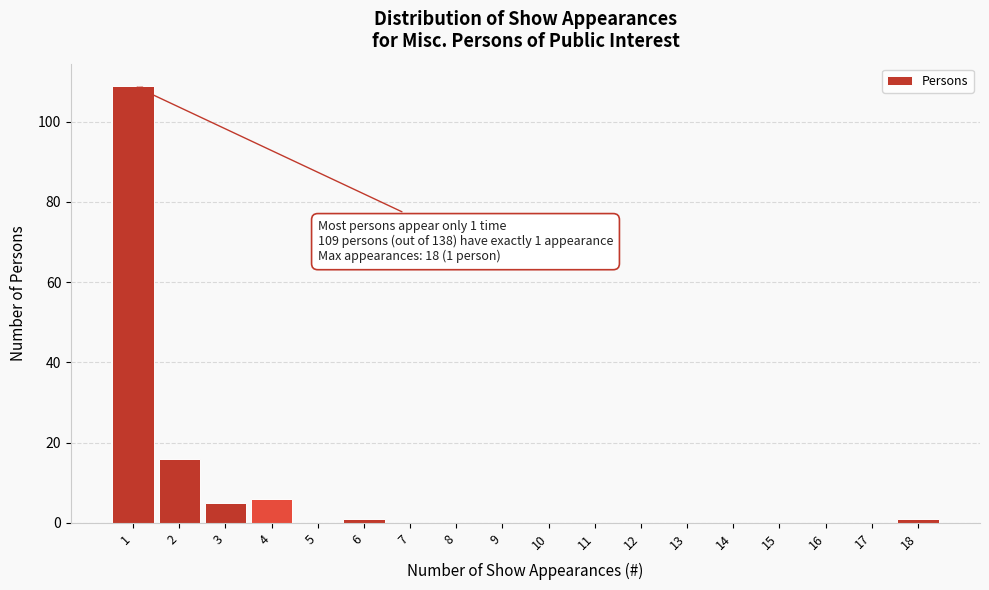

Reading left to right, what are all the values shown in this chart?

1=109	2=16	3=5	4=6	5=0	6=1	7=0	8=0	9=0	10=0	11=0	12=0	13=0	14=0	15=0	16=0	17=0	18=1